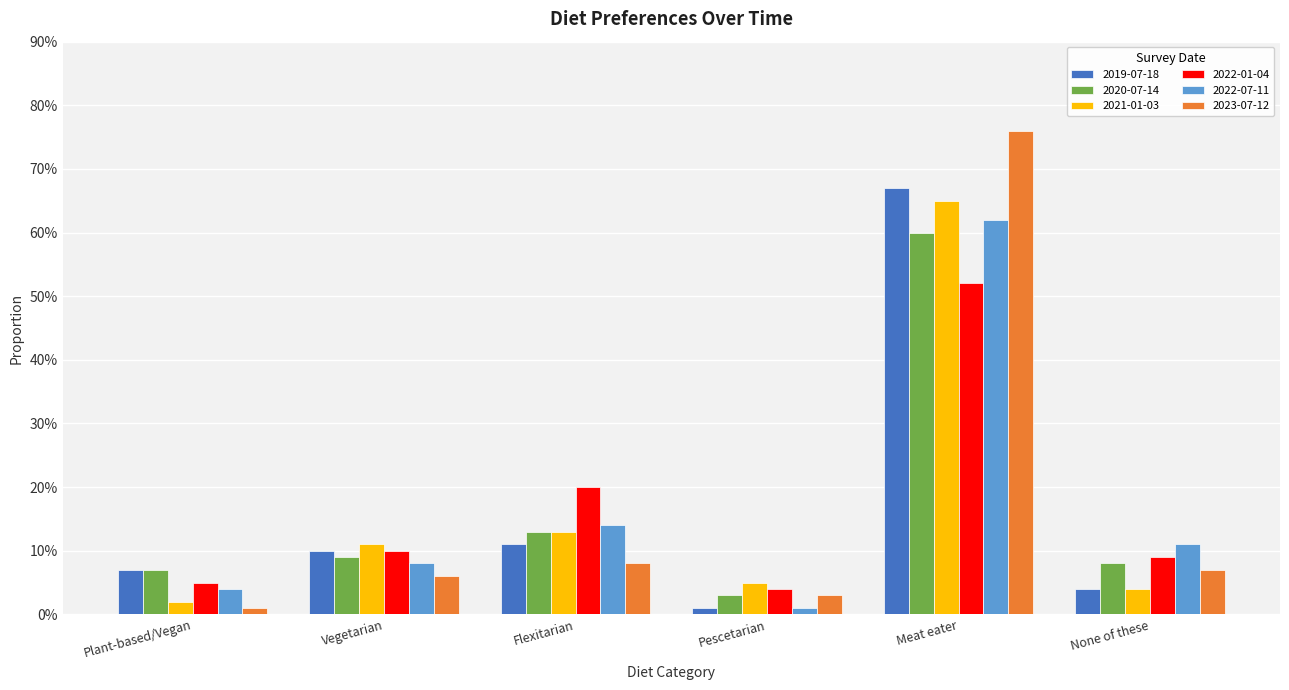

Which label corresponds to the smallest value in the chart?

Pescetarian